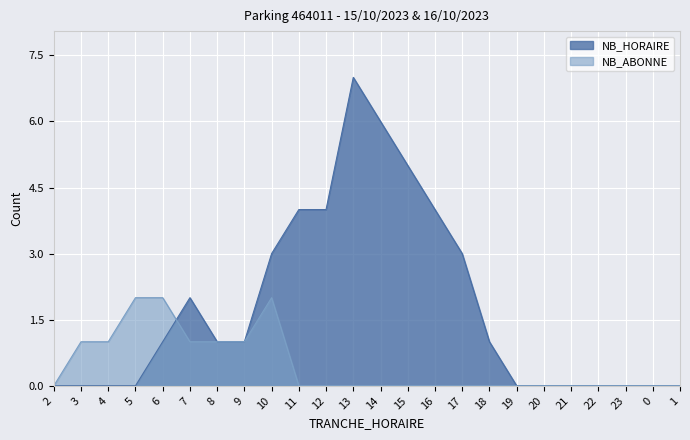

Read the NB_HORAIRE value at 10.

3